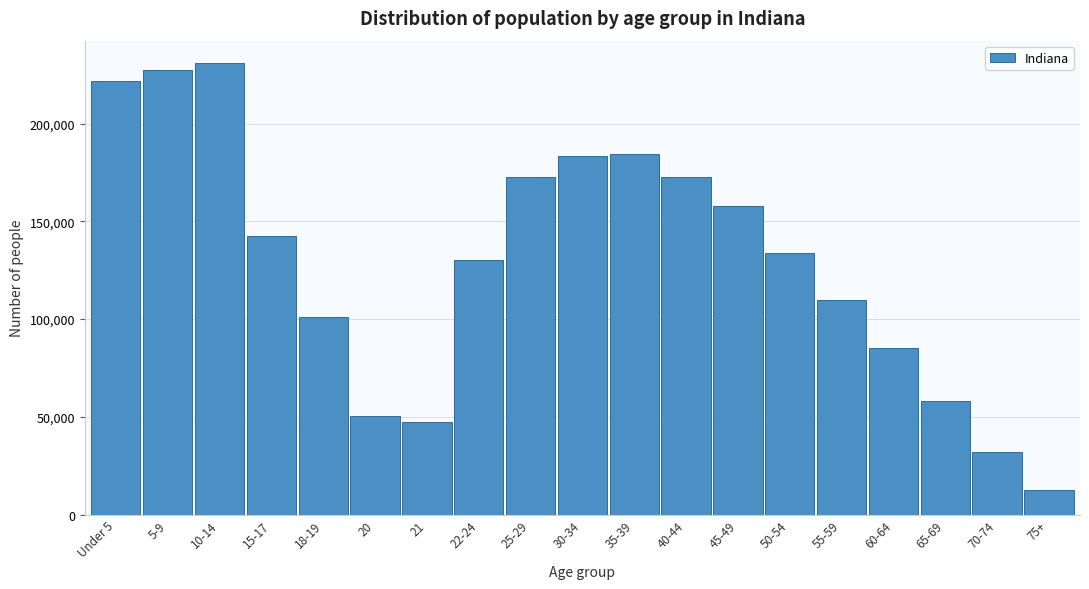

What is the sum of all values?

2454686